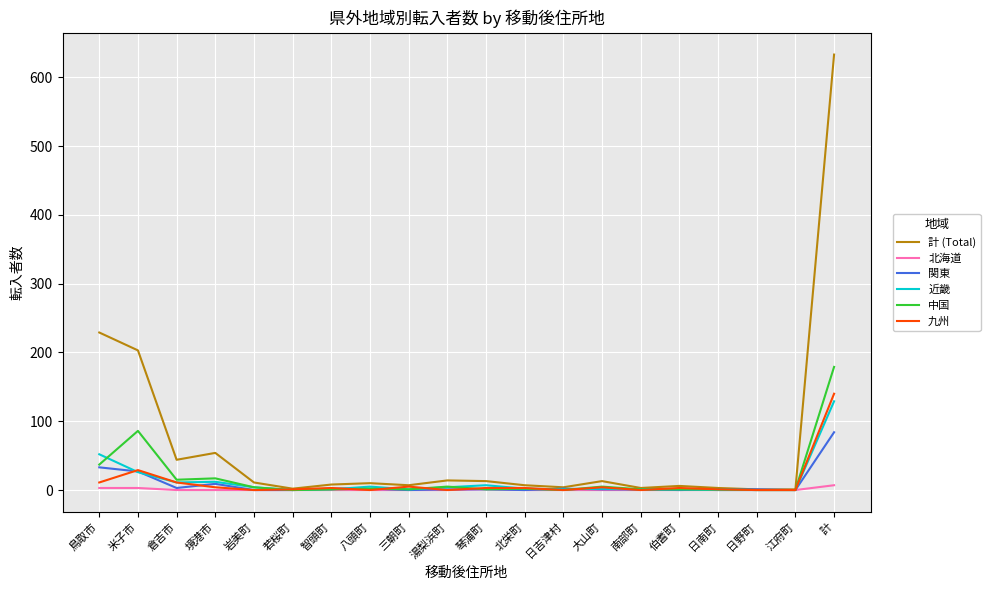

At which label is 中国 closest to 89?

米子市